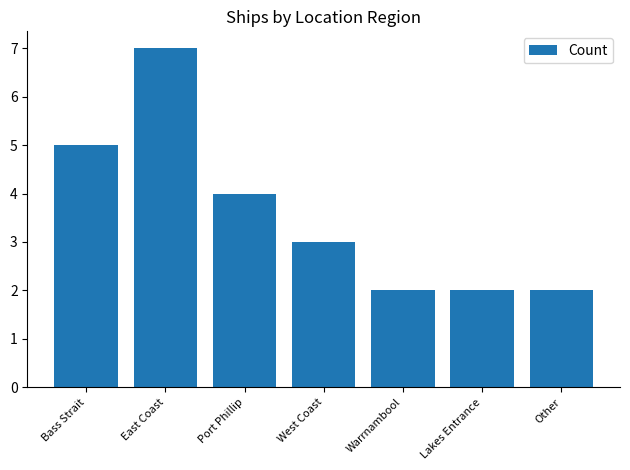

What is the sum of all values?

25